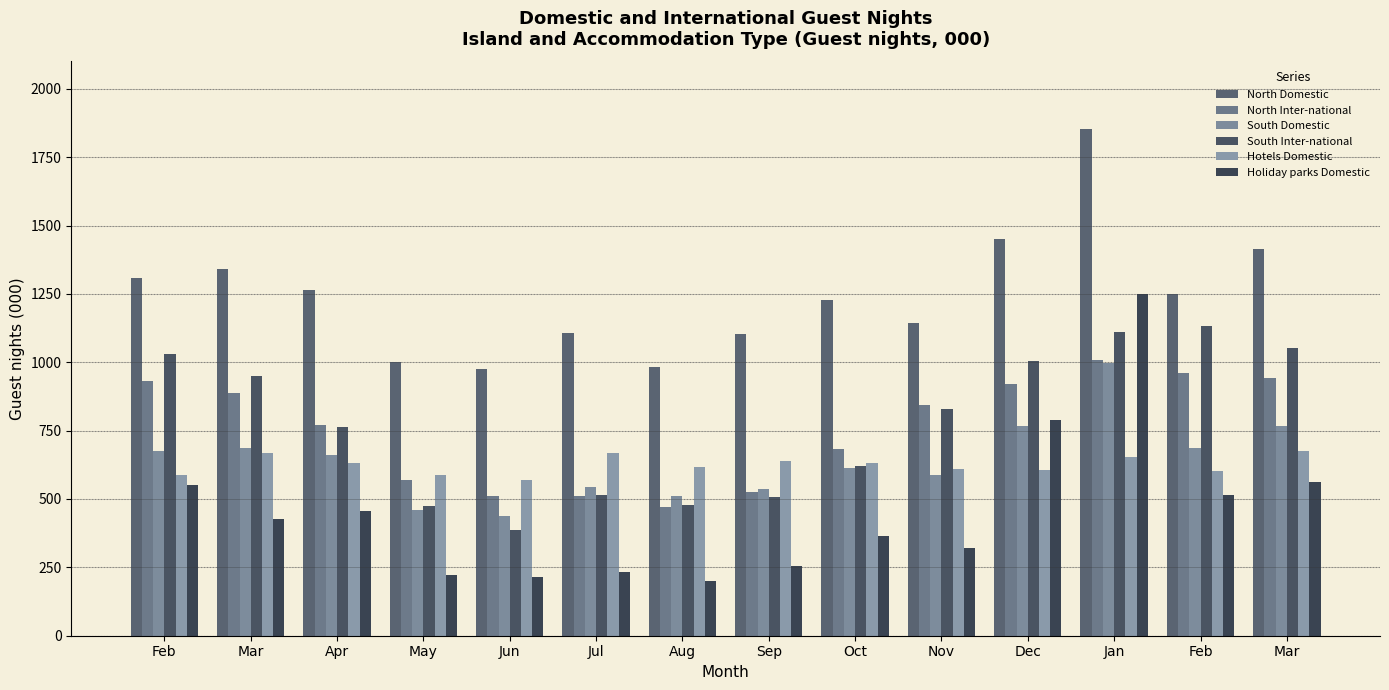

Which series has the largest range (max minus min)?

Holiday parks Domestic